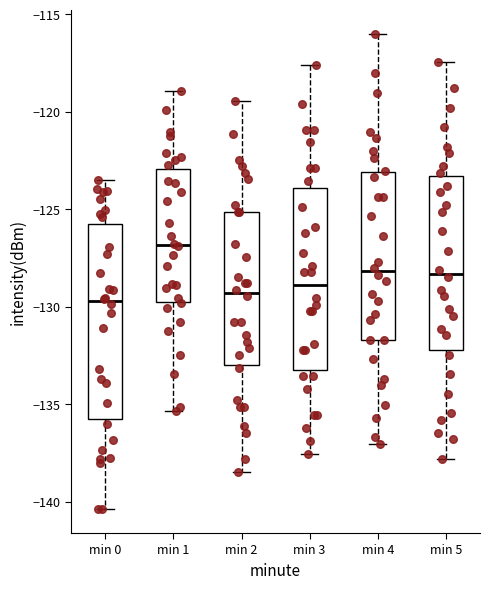

Where does the lower whisker of the box for min 4 end on the y-axis? The values are not printed on the chart, so give them approximately, as read against the axis.

-137.0